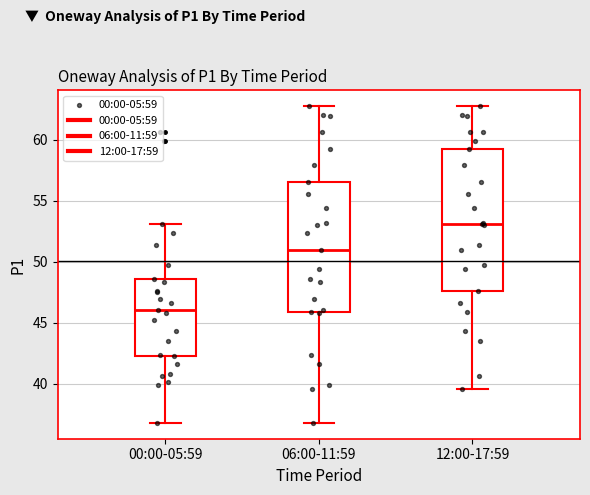

Which box has the lowest median line?

00:00-05:59